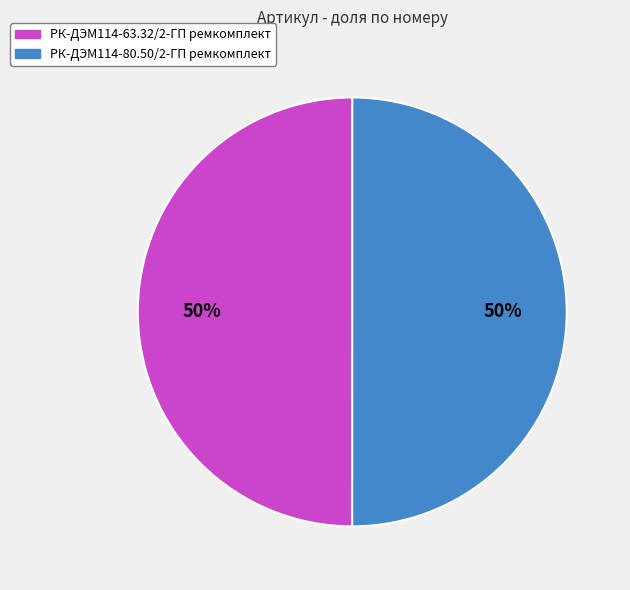

Do РК-ДЭМ114-80.50/2-ГП ремкомплект and РК-ДЭМ114-63.32/2-ГП ремкомплект together represent more than half of the pie?

Yes